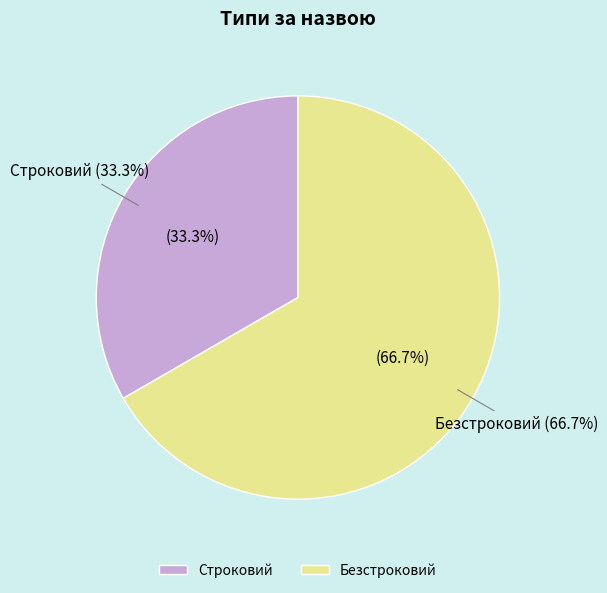

To the nearest percent, what percentage of the pie is Строковий?

33%